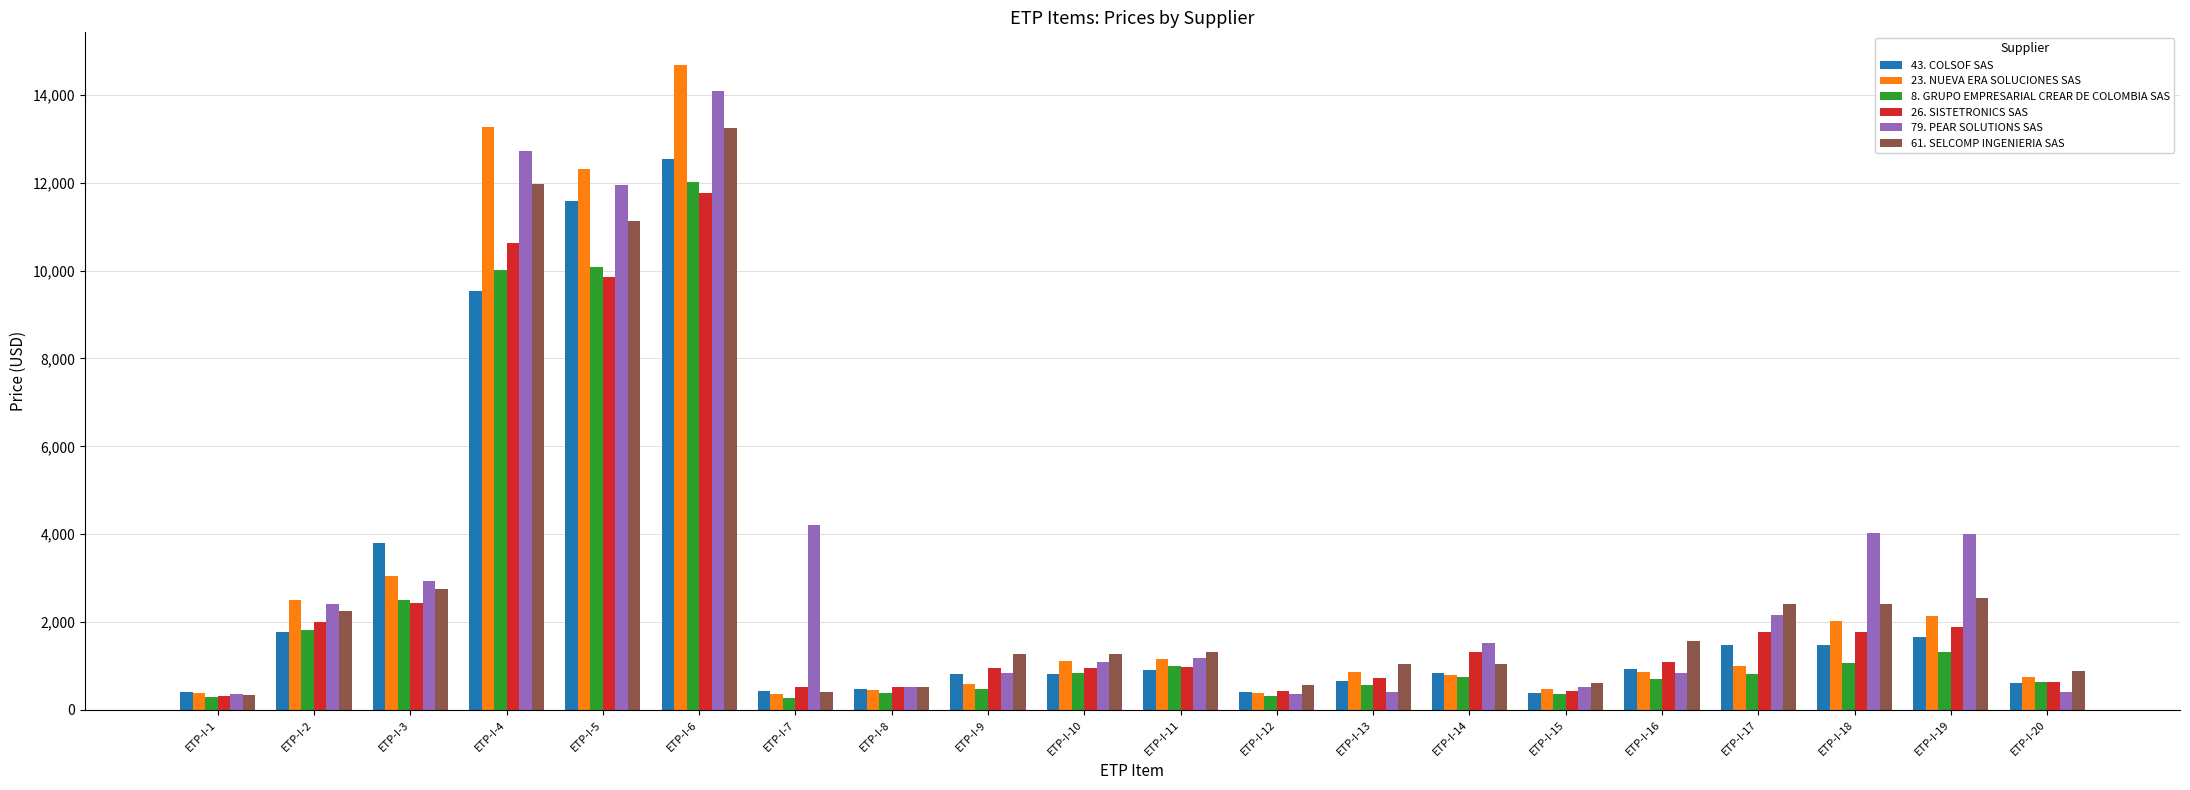

How many values in the 23. NUEVA ERA SOLUCIONES SAS series are below 1001?

10